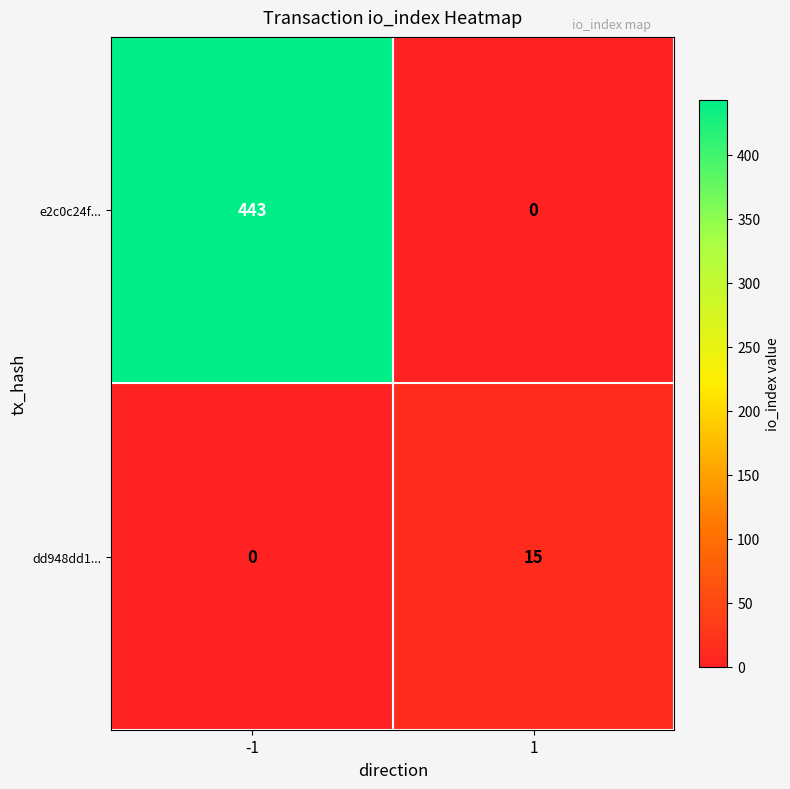

Which series has the widest spread of values?

e2c0c24f...